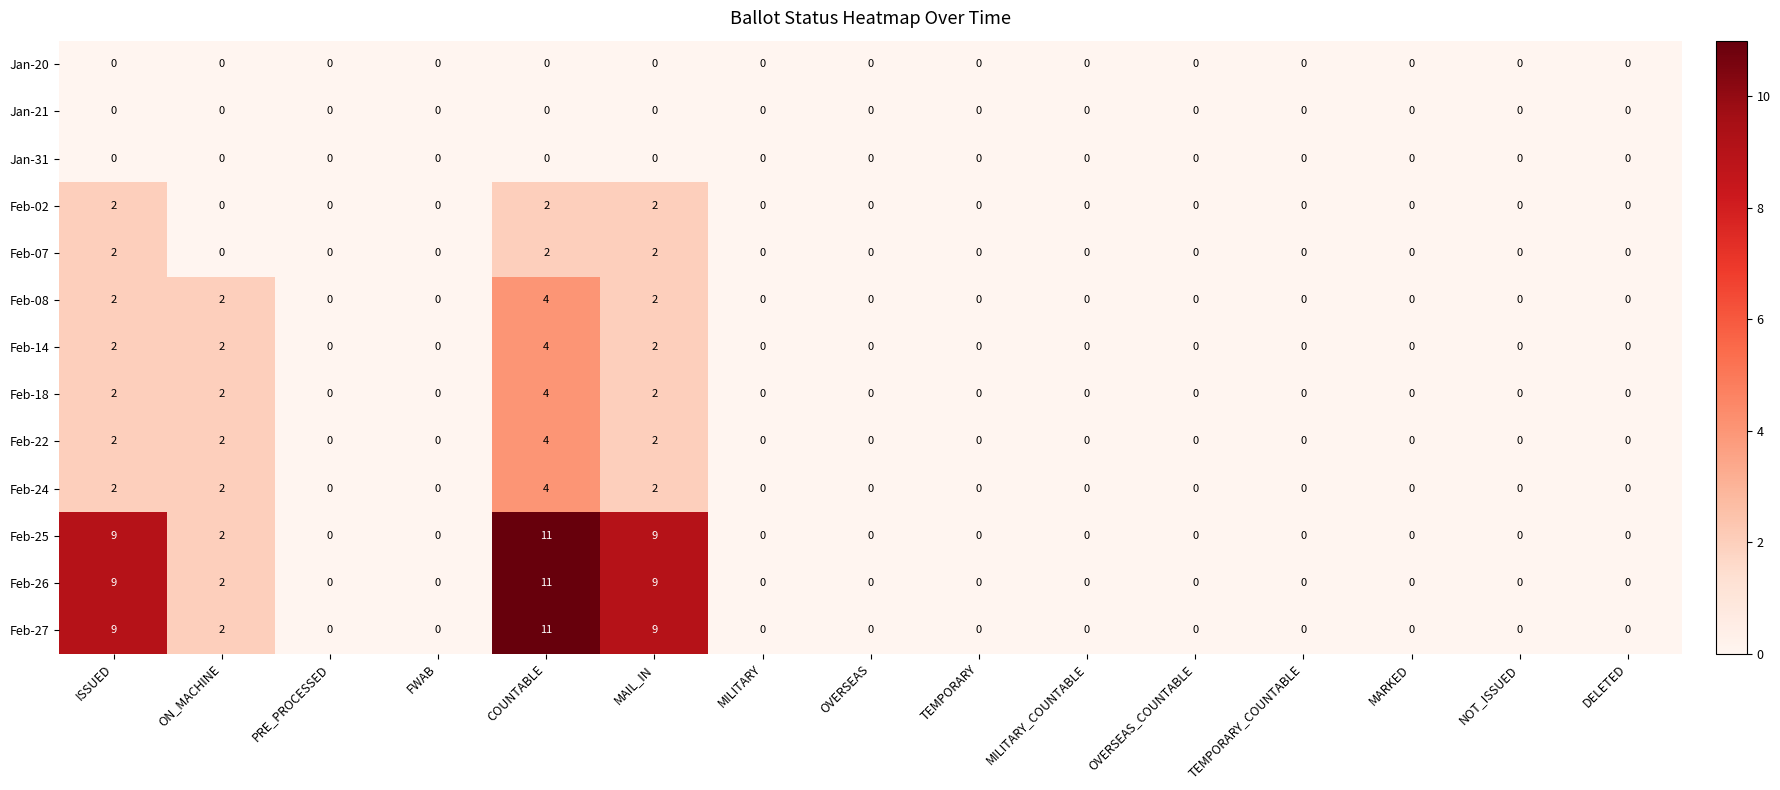

Is it true that Feb-08 equals 0 at MILITARY?

True